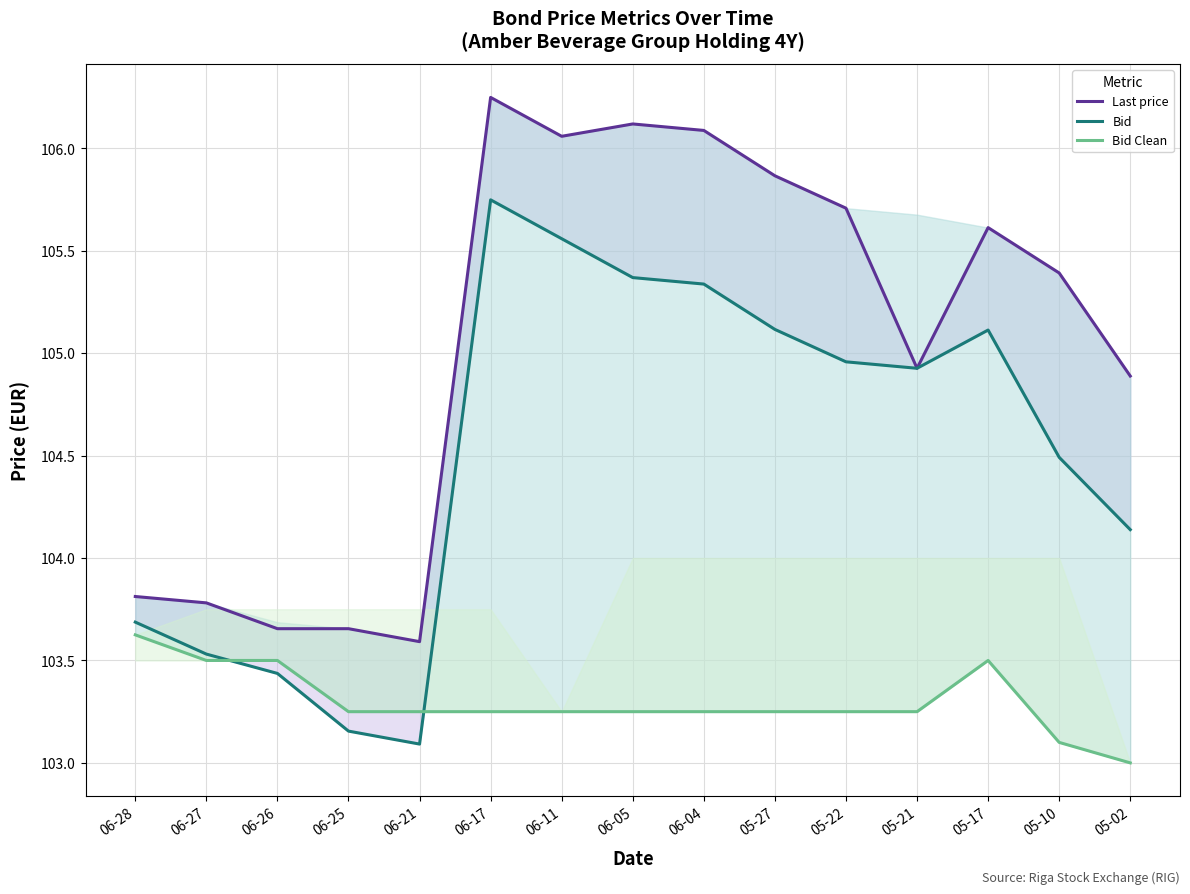

At which label does Last price first exceed 105?

06-17